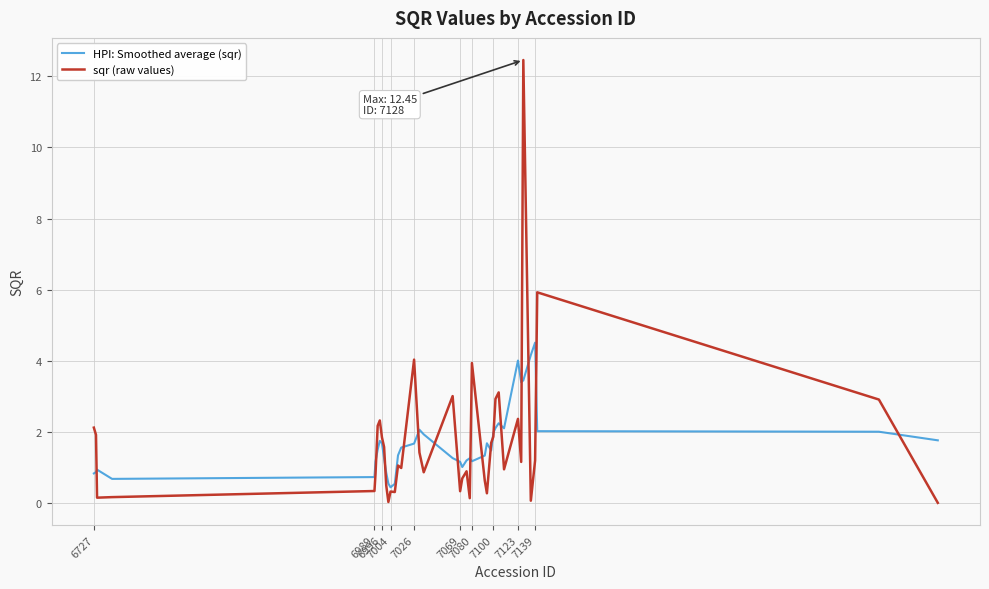

What is the difference between the second highest and second lowest values in the HPI: Smoothed average (sqr) series?

3.6